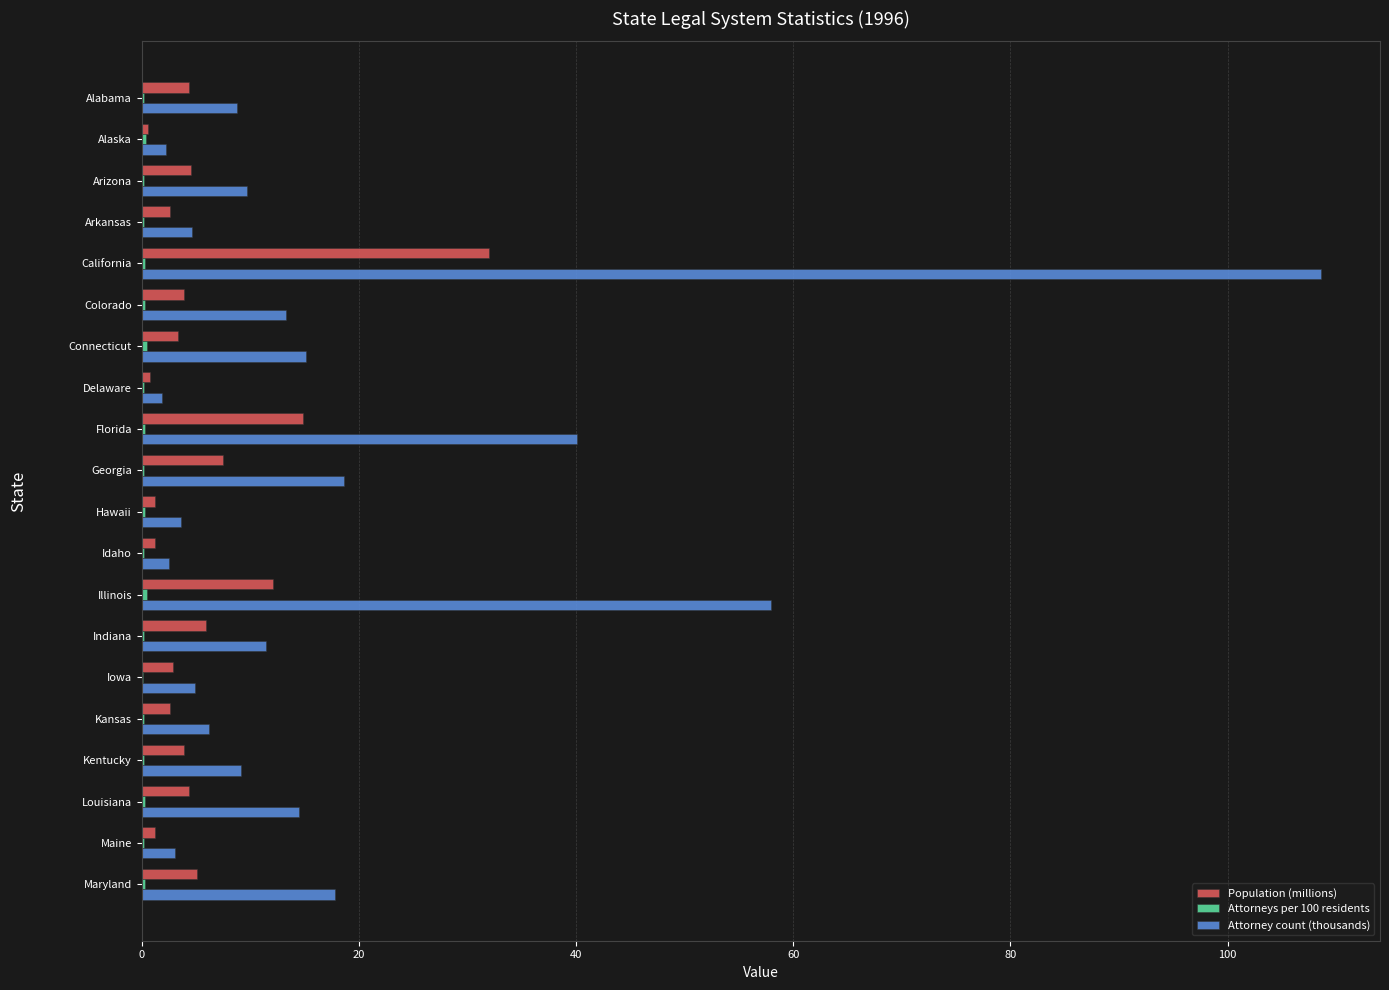

Which series has the largest total across all categories?

Attorney count (thousands)